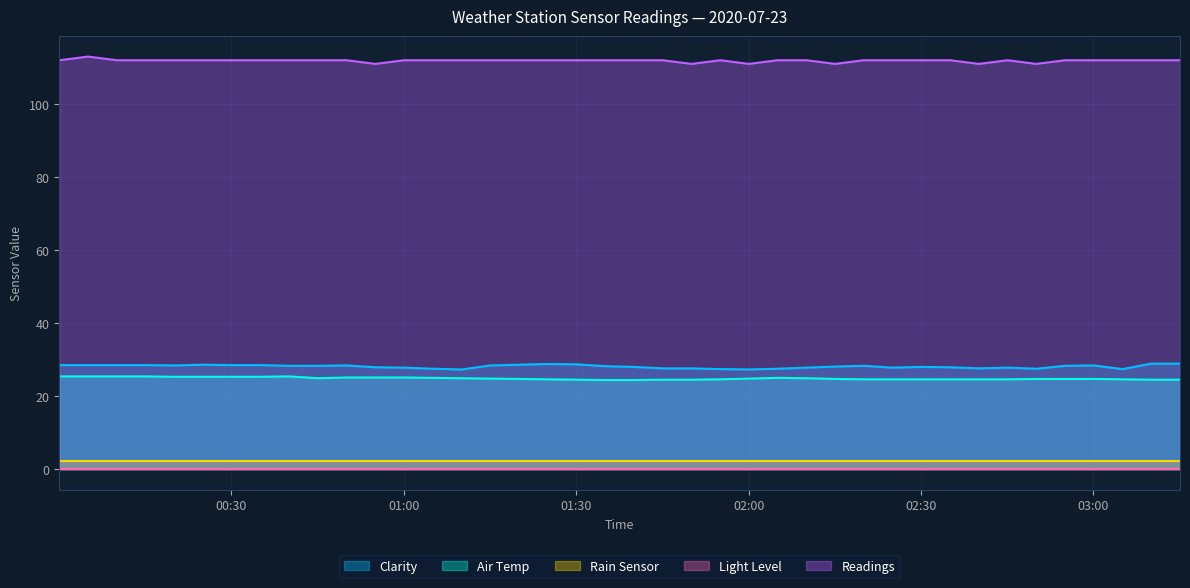

At which category is the sum across all series the highest?

2020-07-23 00:05:03